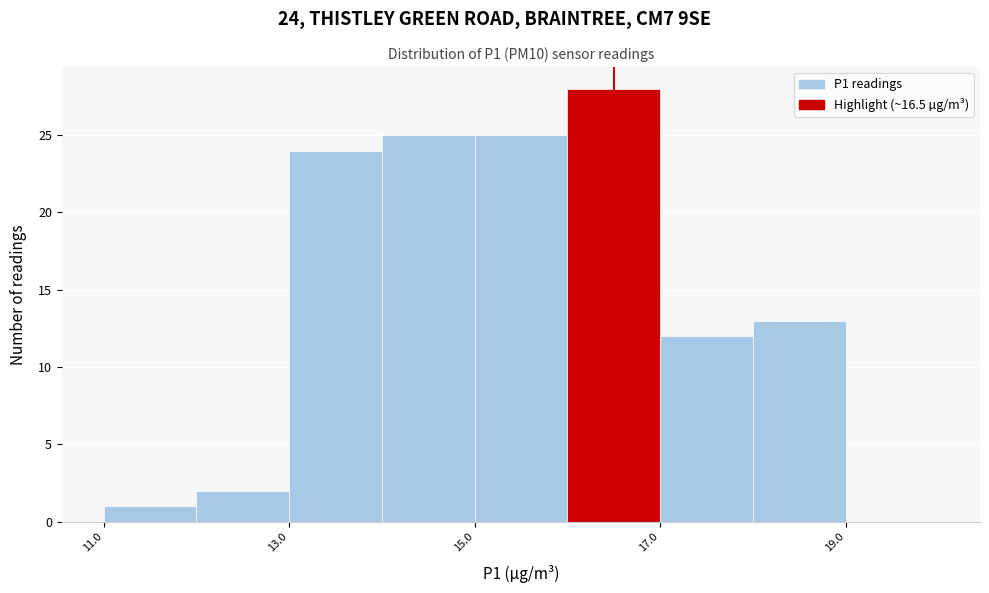

Over which range of the x-axis is the bar tallest?

16 to 17